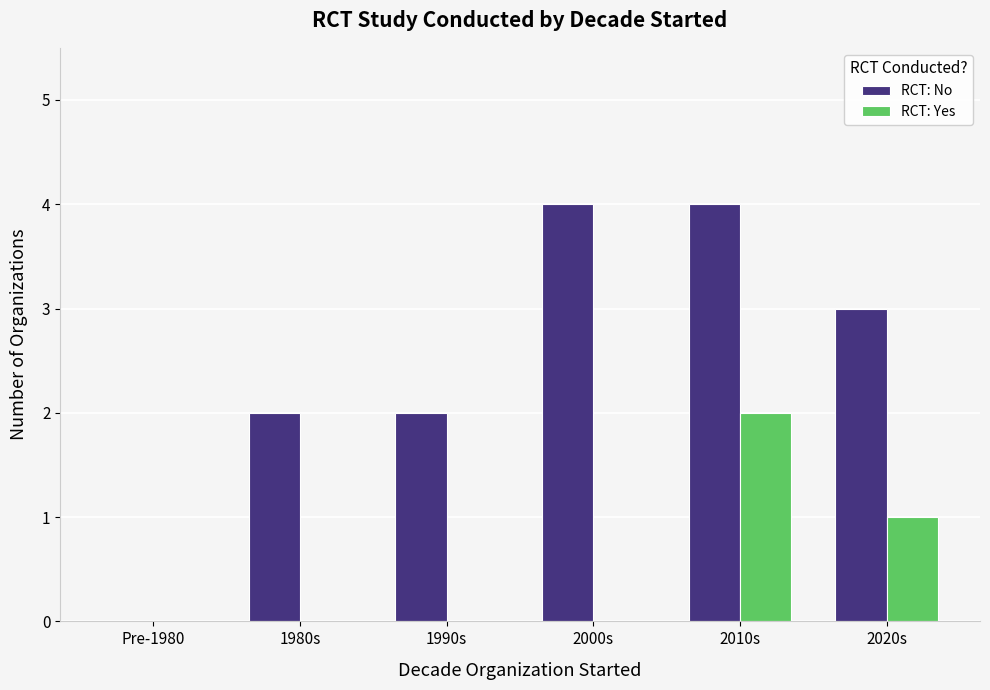

Reading right to left, extract all data points from this chart.

RCT: No: 2020s=3	2010s=4	2000s=4	1990s=2	1980s=2	Pre-1980=0
RCT: Yes: 2020s=1	2010s=2	2000s=0	1990s=0	1980s=0	Pre-1980=0